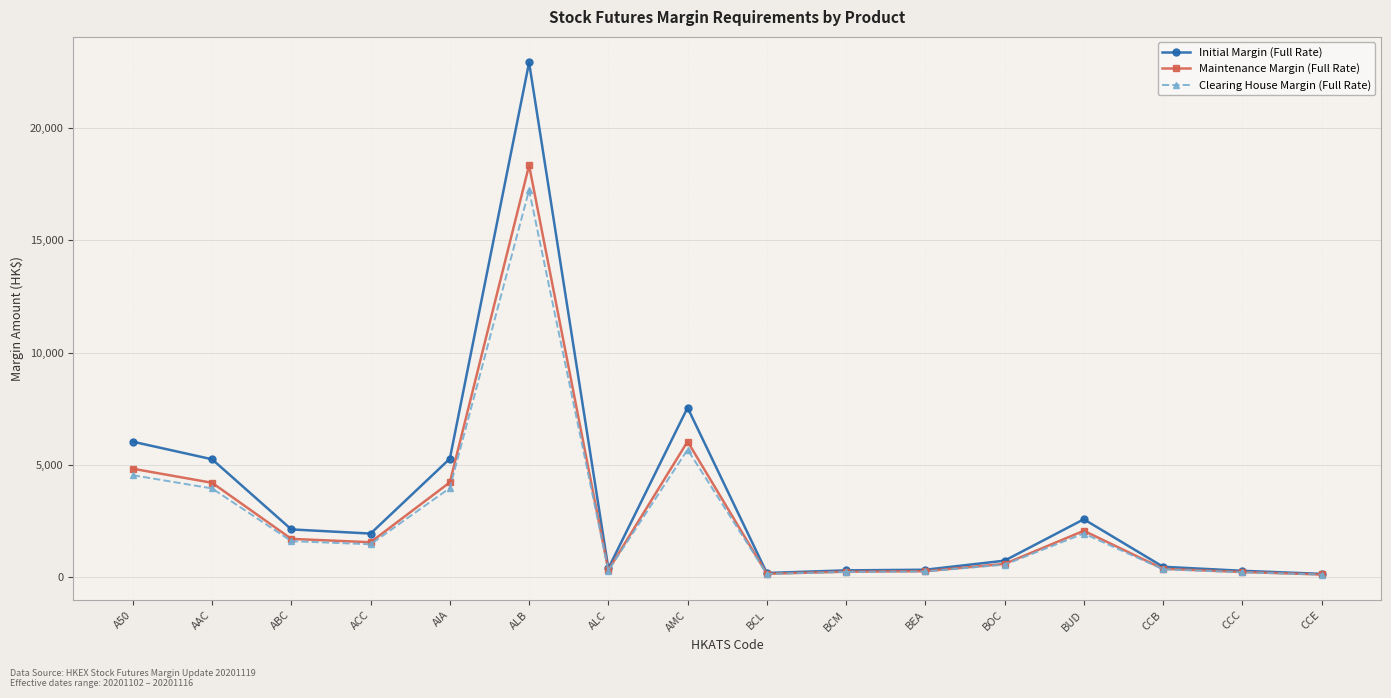

What is the total value across all series at BUD?

6548